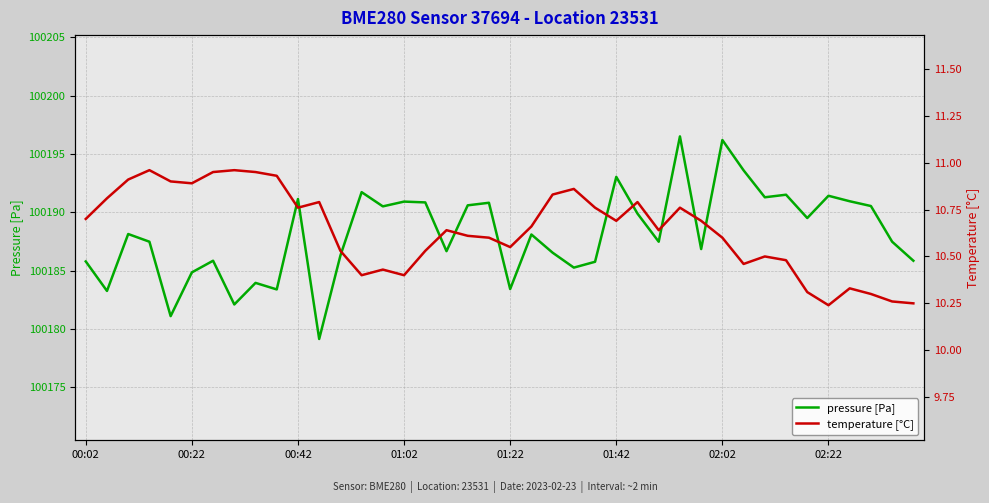

Reading left to right, what are all the values shown in this chart?

pressure [Pa]: 100185.8	100183.2	100188.1	100187.5	100181.1	100184.8	100185.8	100182.1	100183.9	100183.4	100191.1	100179.1	100186.3	100191.7	100190.5	100190.9	100190.8	100186.7	100190.6	100190.8	100183.4	100188.1	100186.5	100185.2	100185.8	100193.0	100189.9	100187.5	100196.5	100186.8	100196.2	100193.6	100191.3	100191.5	100189.5	100191.4	100190.9	100190.5	100187.5	100185.8
temperature [°C]: 10.7	10.8	10.9	11.0	10.9	10.9	10.9	11.0	10.9	10.9	10.8	10.8	10.5	10.4	10.4	10.4	10.5	10.6	10.6	10.6	10.6	10.7	10.8	10.9	10.8	10.7	10.8	10.6	10.8	10.7	10.6	10.5	10.5	10.5	10.3	10.2	10.3	10.3	10.3	10.2